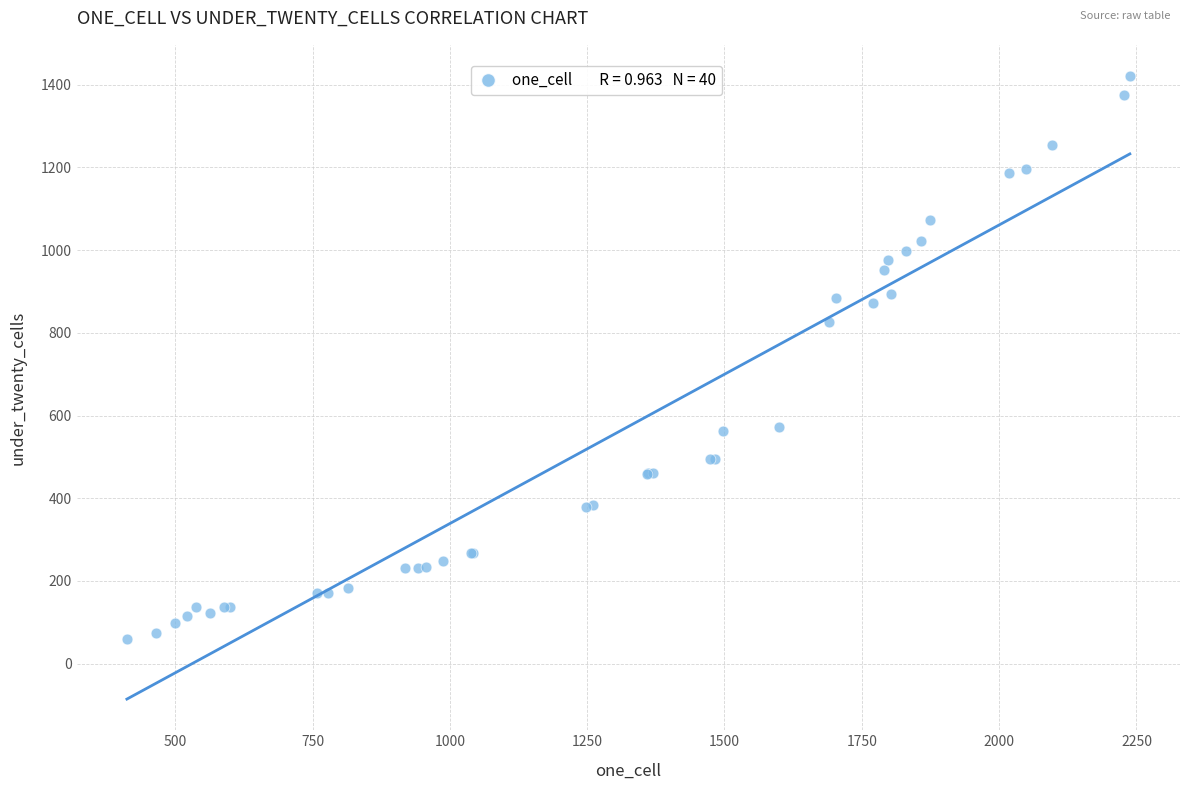

What Y value in the scatter plot is closest to 740?

826